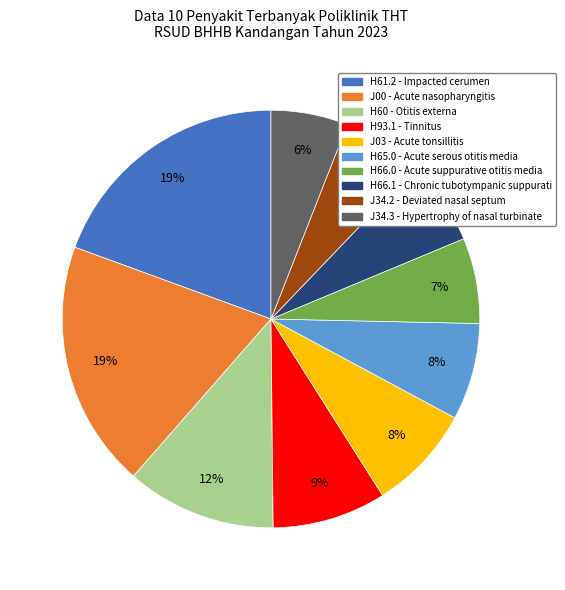

Does H60 - Otitis externa represent more than half of the total?

No